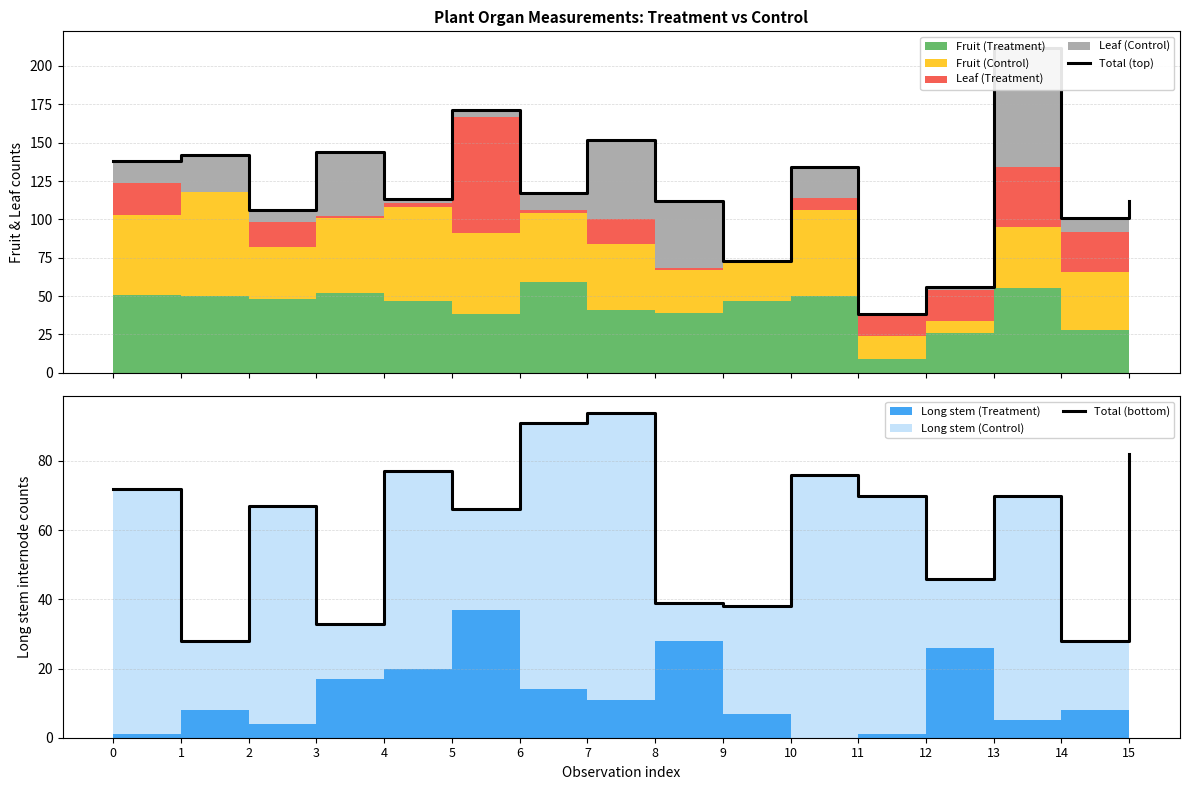

Reading left to right, transcribe all the data shown in this chart.

Total (top): 138	142	106	144	113	171	117	152	112	73	134	38	56	212	101	112
Total (bottom): 72	28	67	33	77	66	91	94	39	38	76	70	46	70	28	82